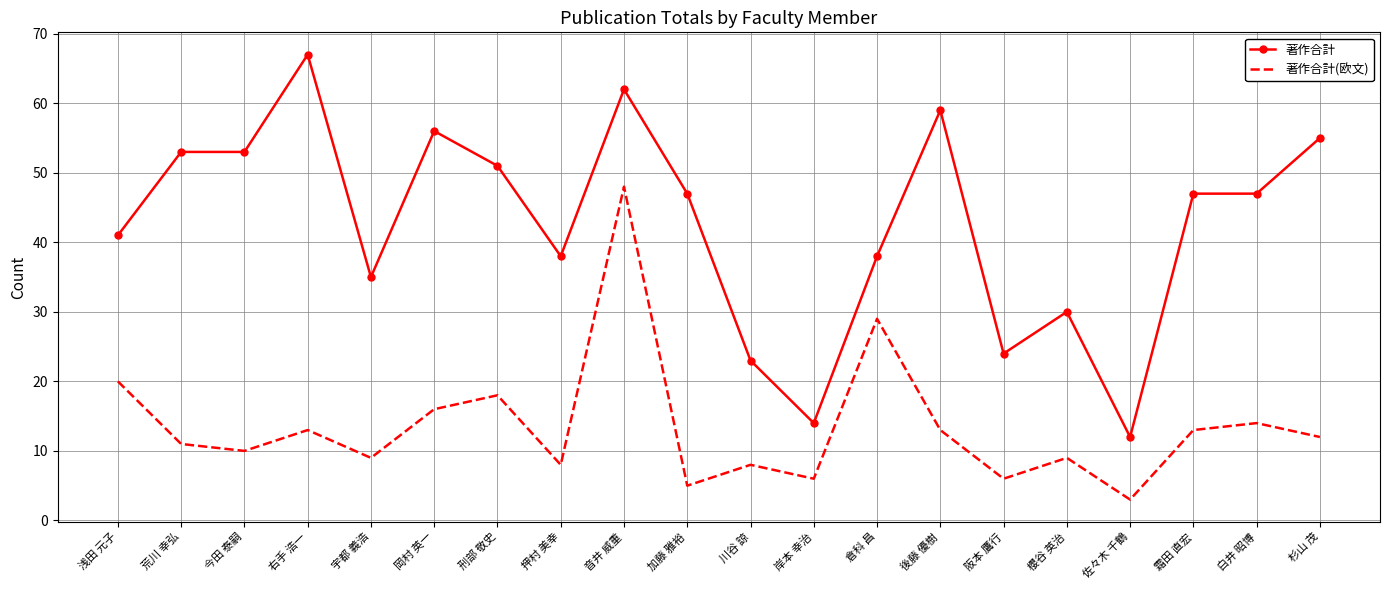

What position from the right is 杉山 茂?

1